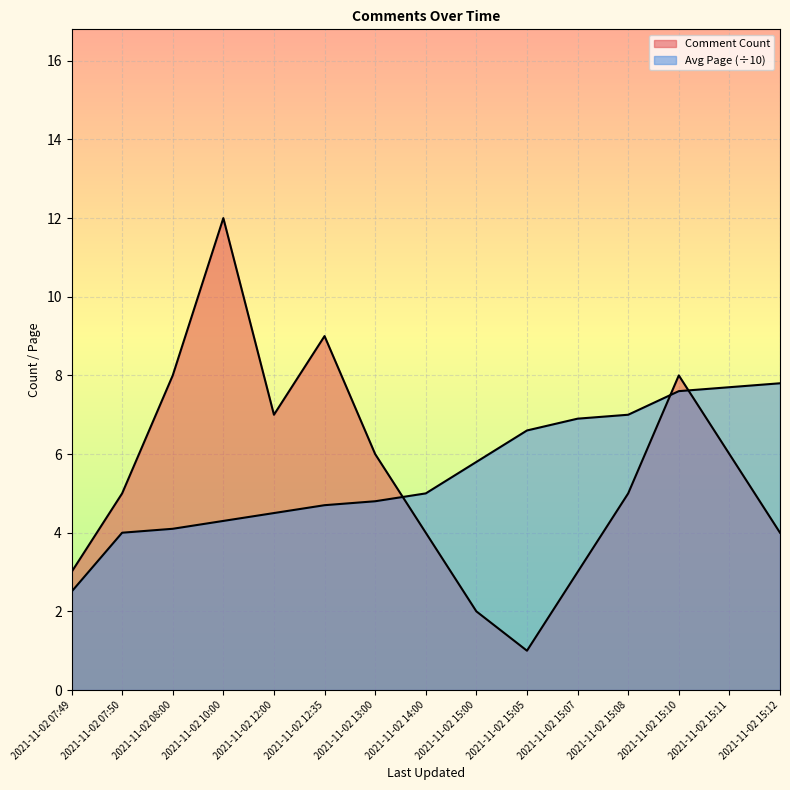

How many lines are shown in the chart?

2